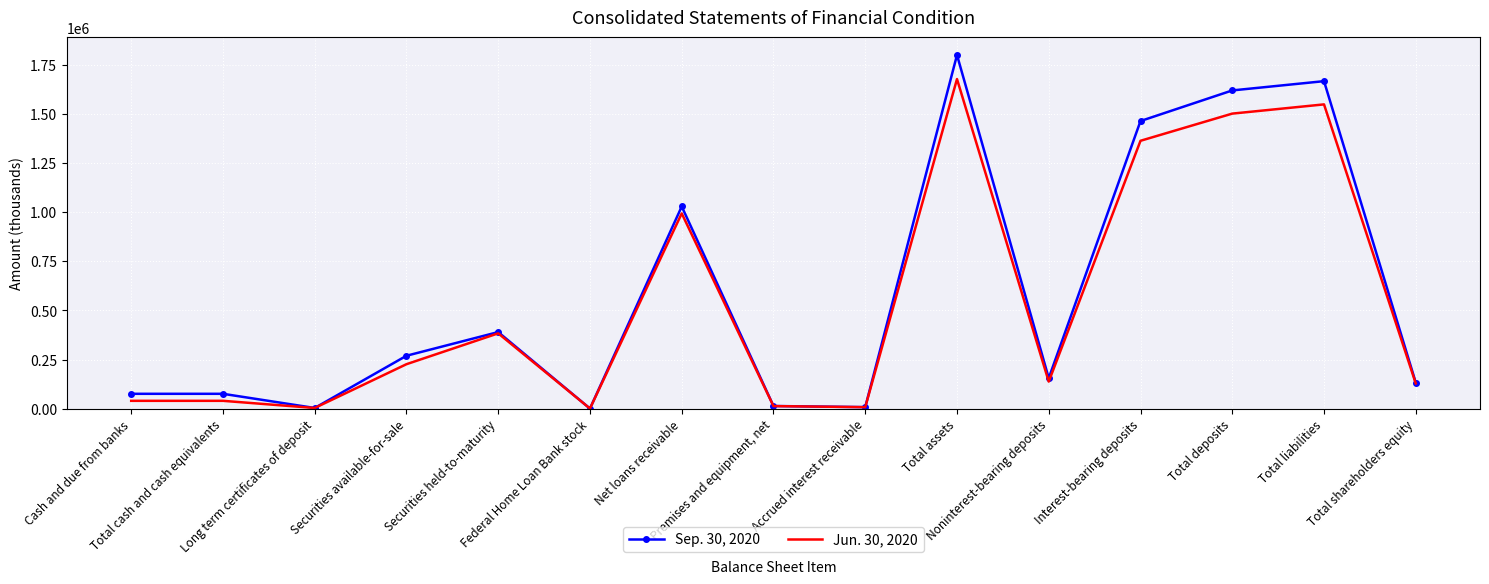

Between Cash and due from banks and Premises and equipment, net, which series saw the biggest shift?

Sep. 30, 2020